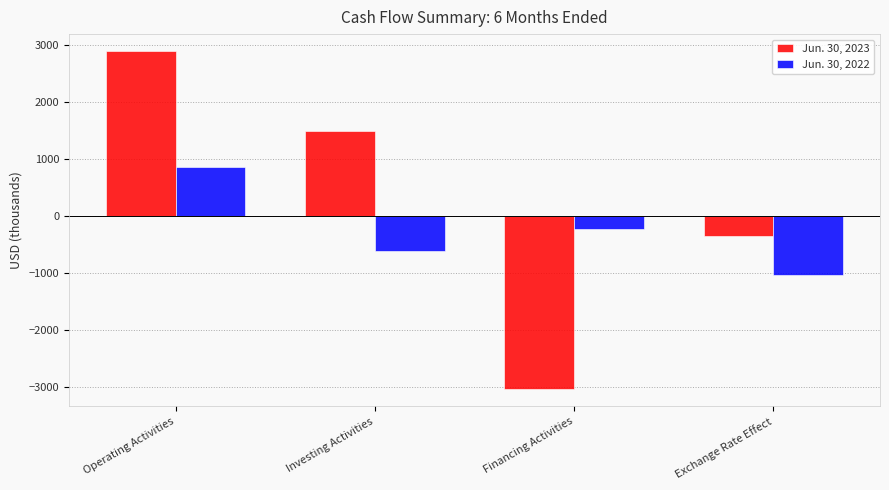

What is the value of the Jun. 30, 2022 bar at the 3rd from the left?

-240